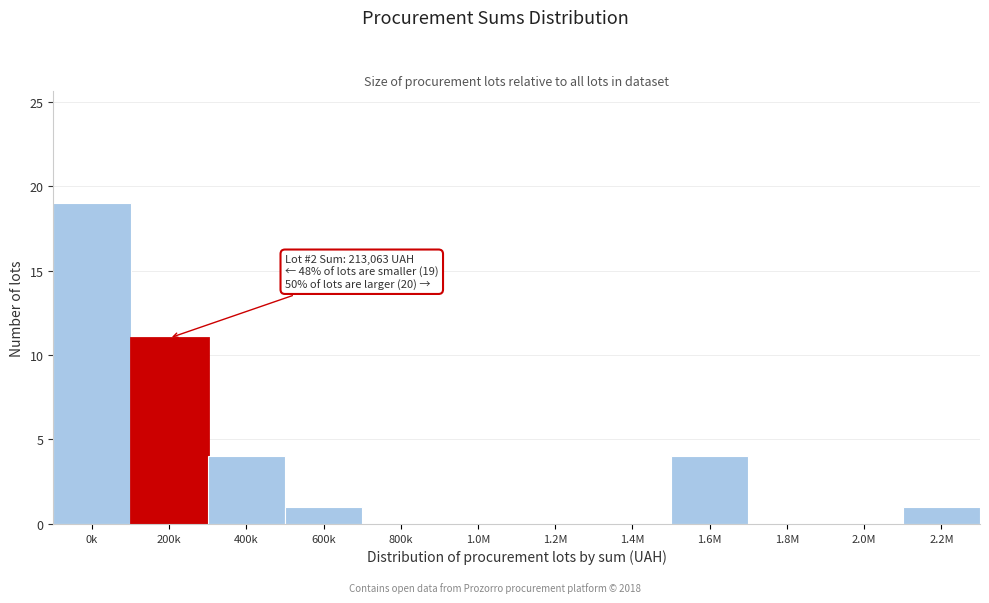

Reading left to right, list all the values displayed in this chart.

0k=19	200k=11	400k=4	600k=1	800k=0	1.0M=0	1.2M=0	1.4M=0	1.6M=4	1.8M=0	2.0M=0	2.2M=1